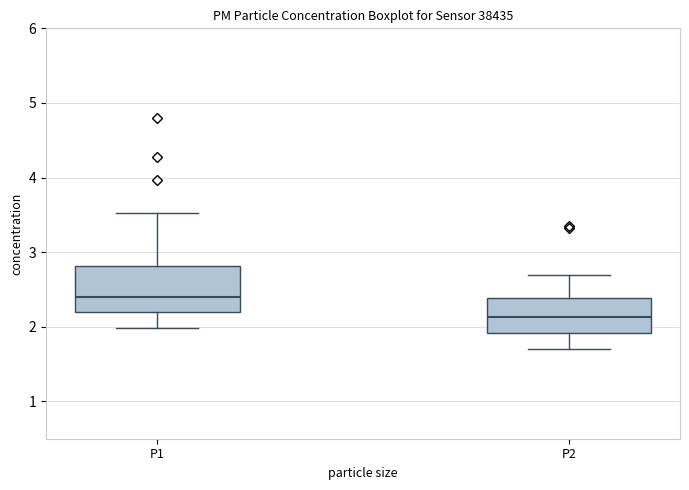

Where does the upper whisker of the box for P2 end on the y-axis? The values are not printed on the chart, so give them approximately, as read against the axis.

2.7